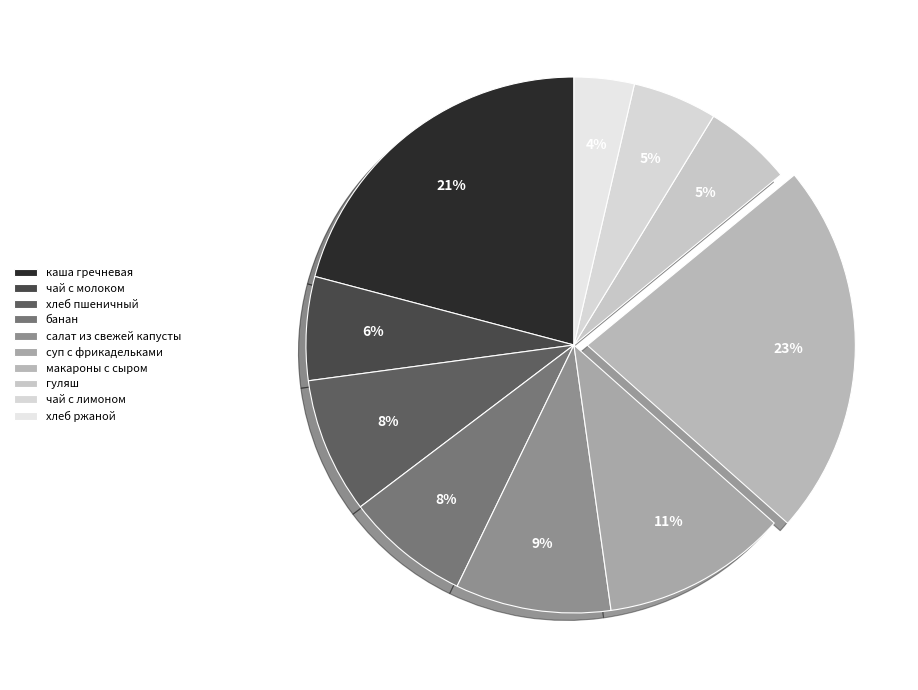

What is the change in value from хлеб пшеничный to хлеб ржаной?

-58.4